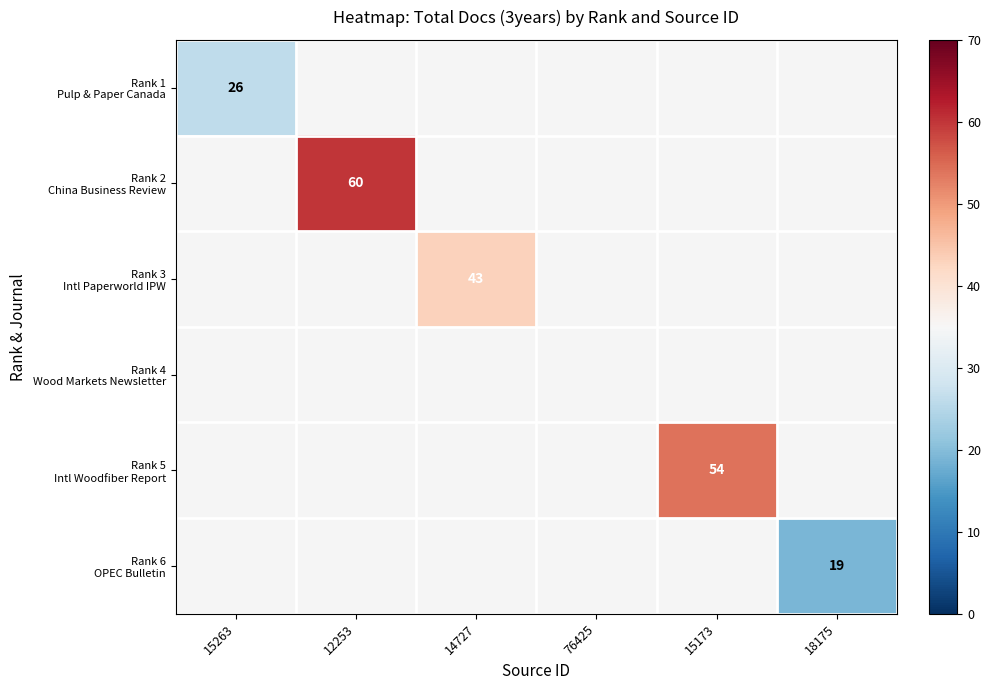

At how many categories does at least one series exceed 18?

5